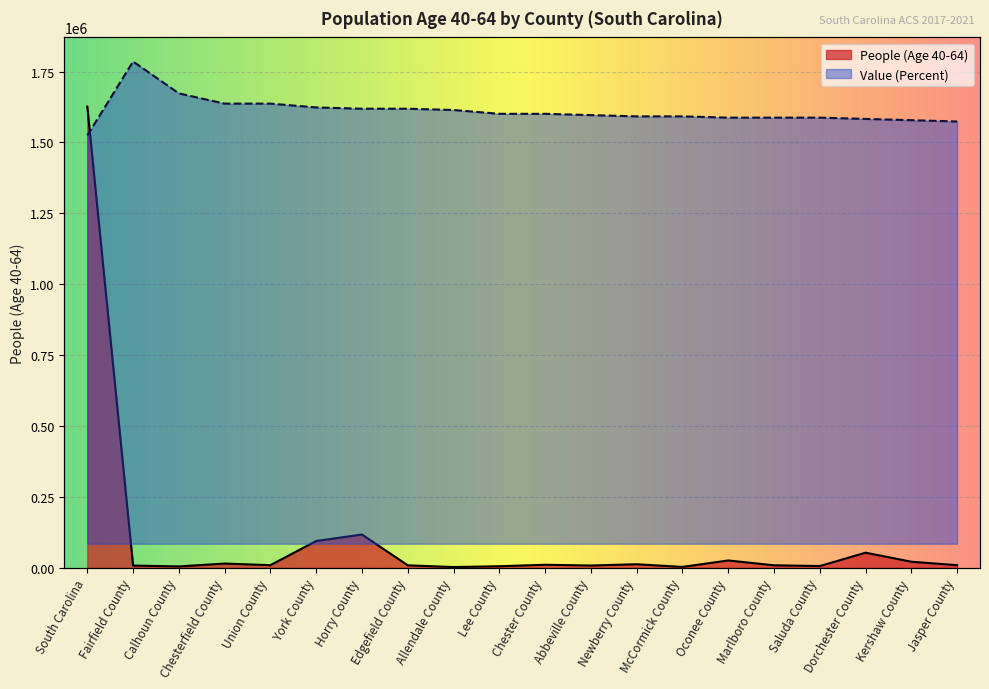

Reading right to left, list all the values displayed in this chart.

People (Age 40-64): Jasper County=9395.0	Kershaw County=21589.0	Dorchester County=53358.0	Saluda County=6352.0	Marlboro County=8994.0	Oconee County=26046.0	McCormick County=3208.0	Newberry County=12675.0	Abbeville County=8188.0	Chester County=10871.0	Lee County=5646.0	Allendale County=2821.0	Edgefield County=8838.0	Horry County=117519.0	York County=94586.0	Union County=9420.0	Chesterfield County=15065.0	Calhoun County=5017.0	Fairfield County=8011.0	South Carolina=1626493.0
Value (Percent): Jasper County=854554.3	Kershaw County=857136.0	Dorchester County=859717.7	Saluda County=862299.5	Marlboro County=862299.5	Oconee County=862299.5	McCormick County=864881.2	Newberry County=864881.2	Abbeville County=867462.9	Chester County=870044.7	Lee County=870044.7	Allendale County=877789.9	Edgefield County=880371.6	Horry County=880371.6	York County=882953.3	Union County=890698.5	Chesterfield County=890698.5	Calhoun County=911352.4	Fairfield County=975895.8	South Carolina=826155.2